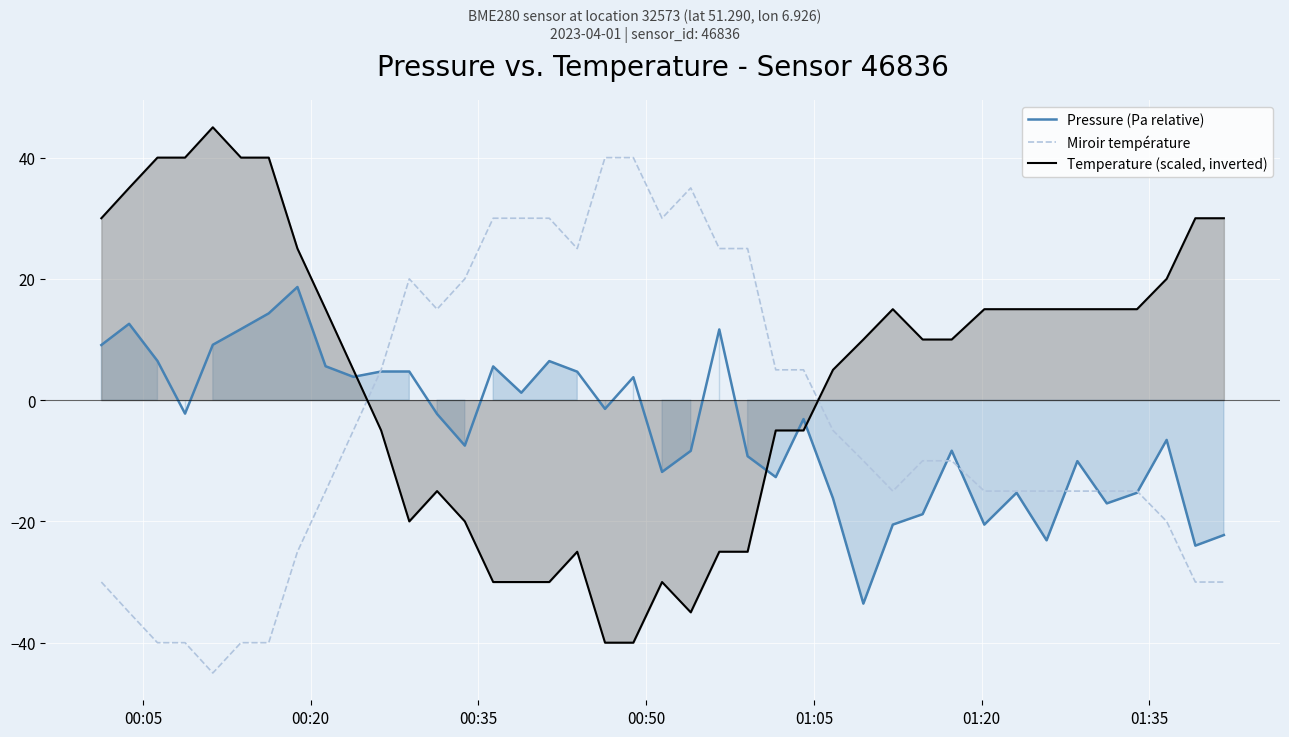

After their last crossing, which series has the higher values: Temperature (scaled, inverted) or Pressure (Pa relative)?

Temperature (scaled, inverted)